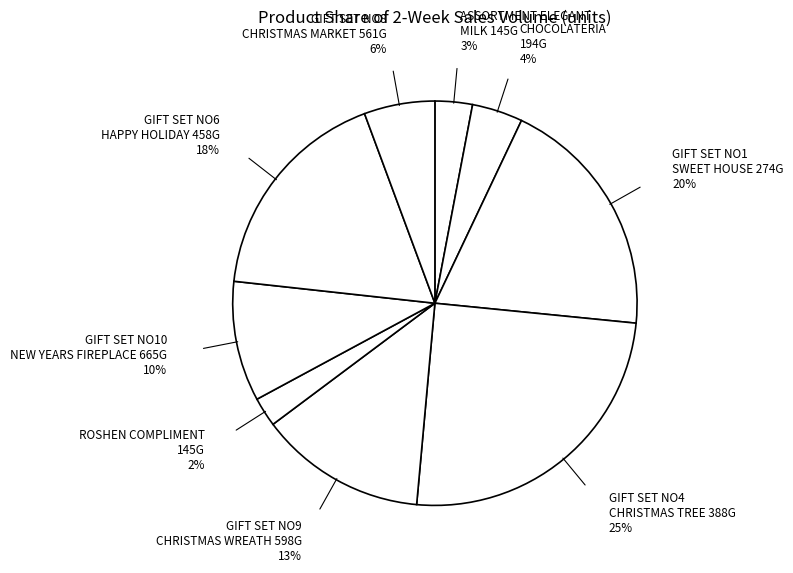

To the nearest percent, what is the difference between the largest and smallest slice percentages?

23%